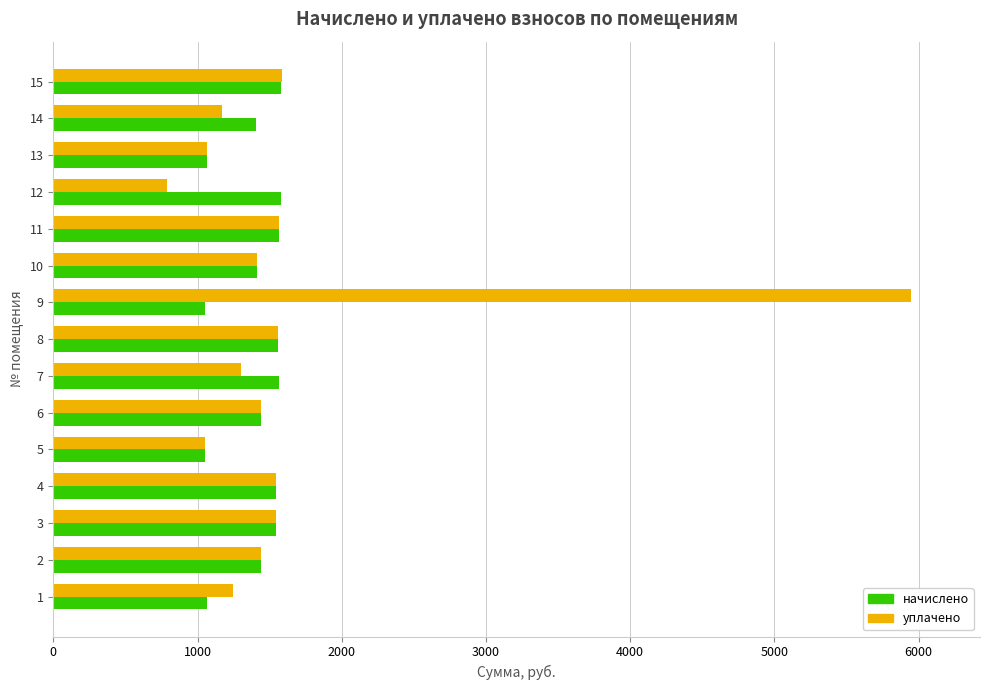

What is the maximum value for начислено?

1579.5